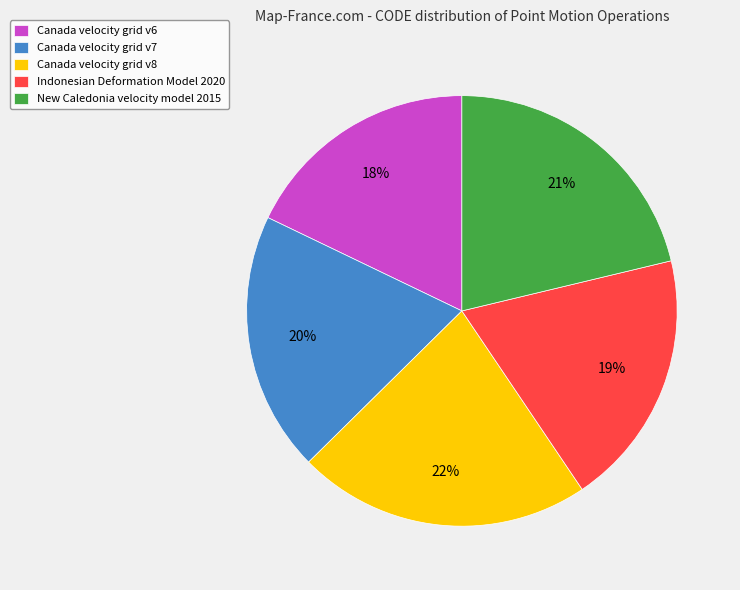

To the nearest percent, what is the difference between the largest and smallest slice percentages?

4%